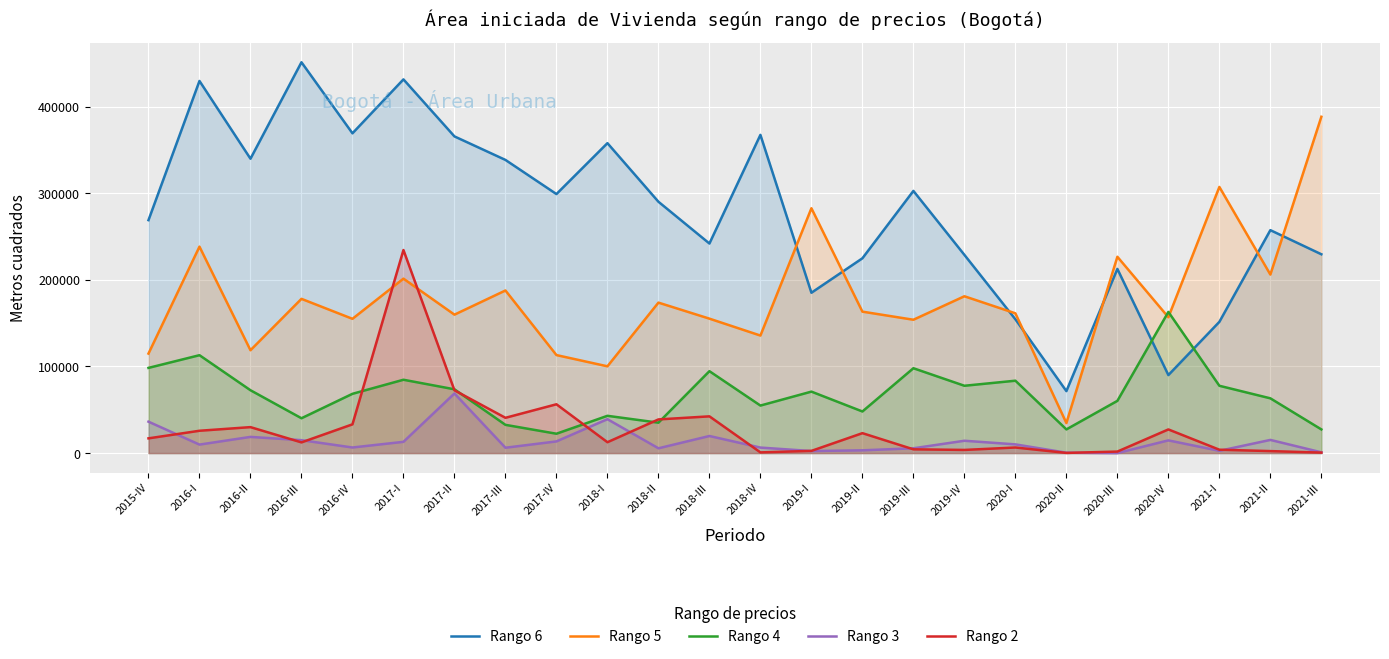

What position from the left is 2019-IV?

17